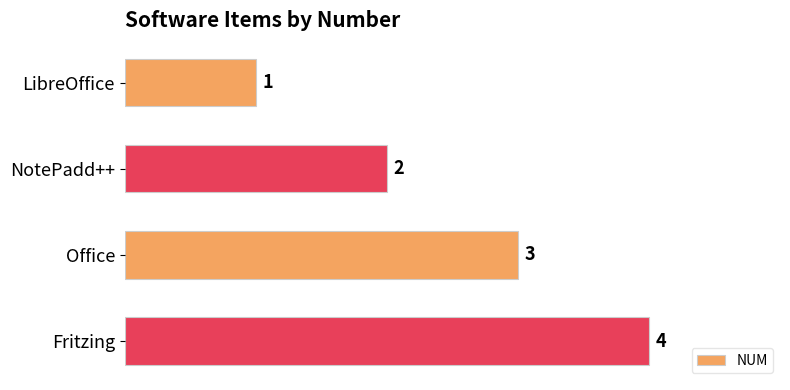

What is the greatest value displayed?

4